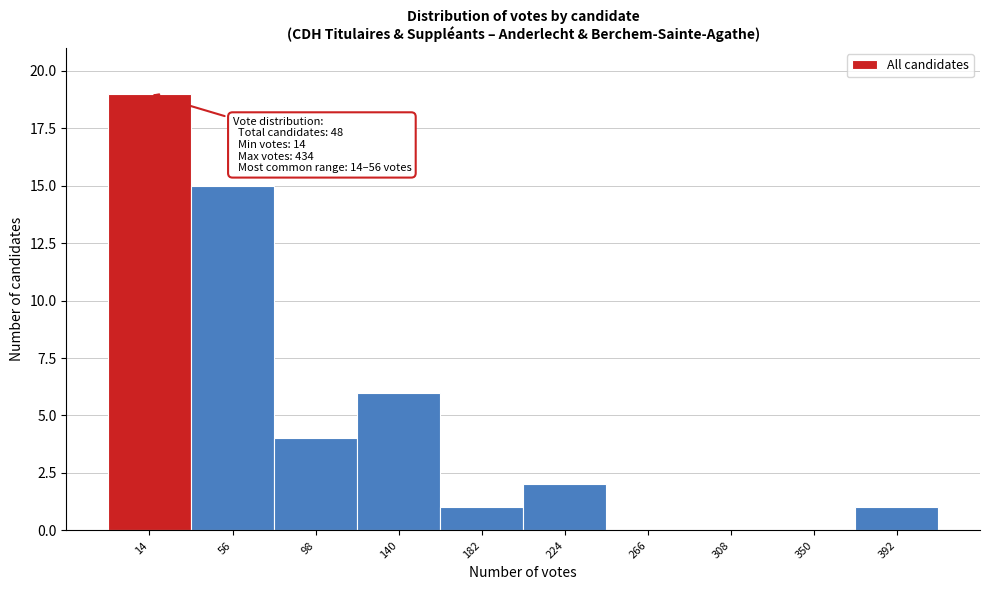

Reading right to left, what are all the values shown in this chart?

392=1	350=0	308=0	266=0	224=2	182=1	140=6	98=4	56=15	14=19